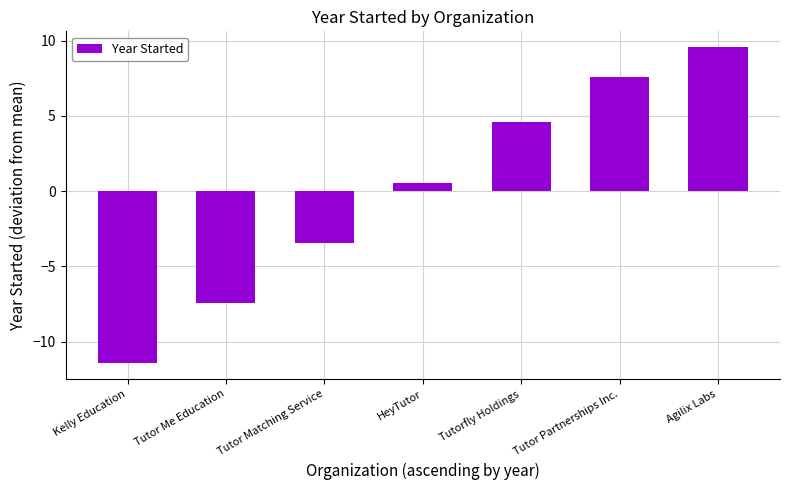

Are the bars horizontal?

No